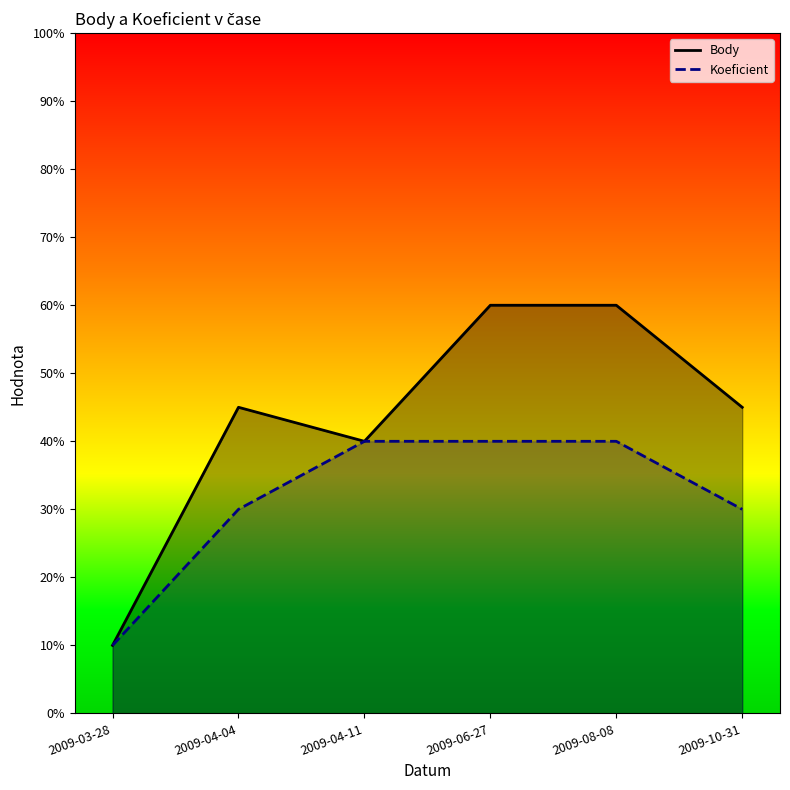

Where is the first local minimum for Body?

2009-04-11